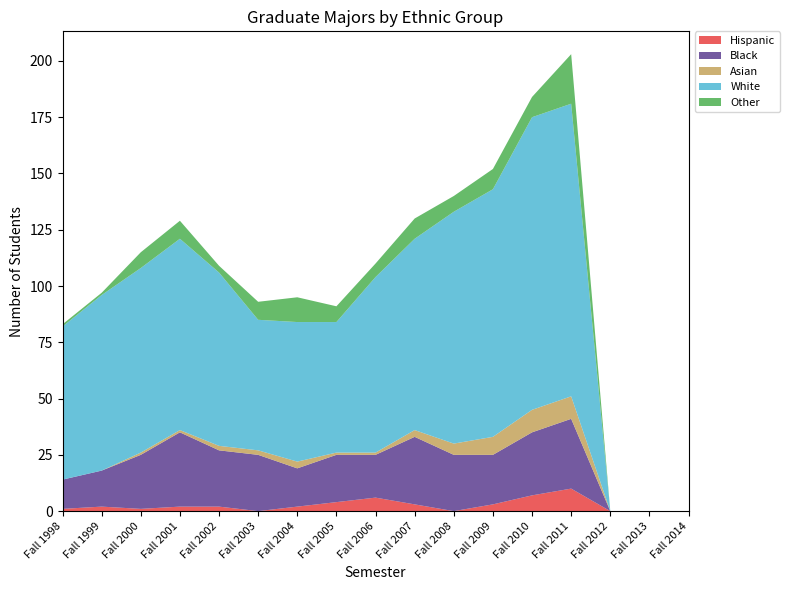

Reading left to right, list all the values displayed in this chart.

Hispanic: 1	2	1	2	2	0	2	4	6	3	0	3	7	10	0	0	0
Black: 13	16	24	33	25	25	17	21	19	30	25	22	28	31	0	0	0
Asian: 0	0	1	1	2	2	3	1	1	3	5	8	10	10	0	0	0
White: 68	78	82	85	77	58	62	58	78	85	103	110	130	130	0	0	0
Other: 1	1	7	8	3	8	11	7	6	9	7	9	9	22	0	0	0